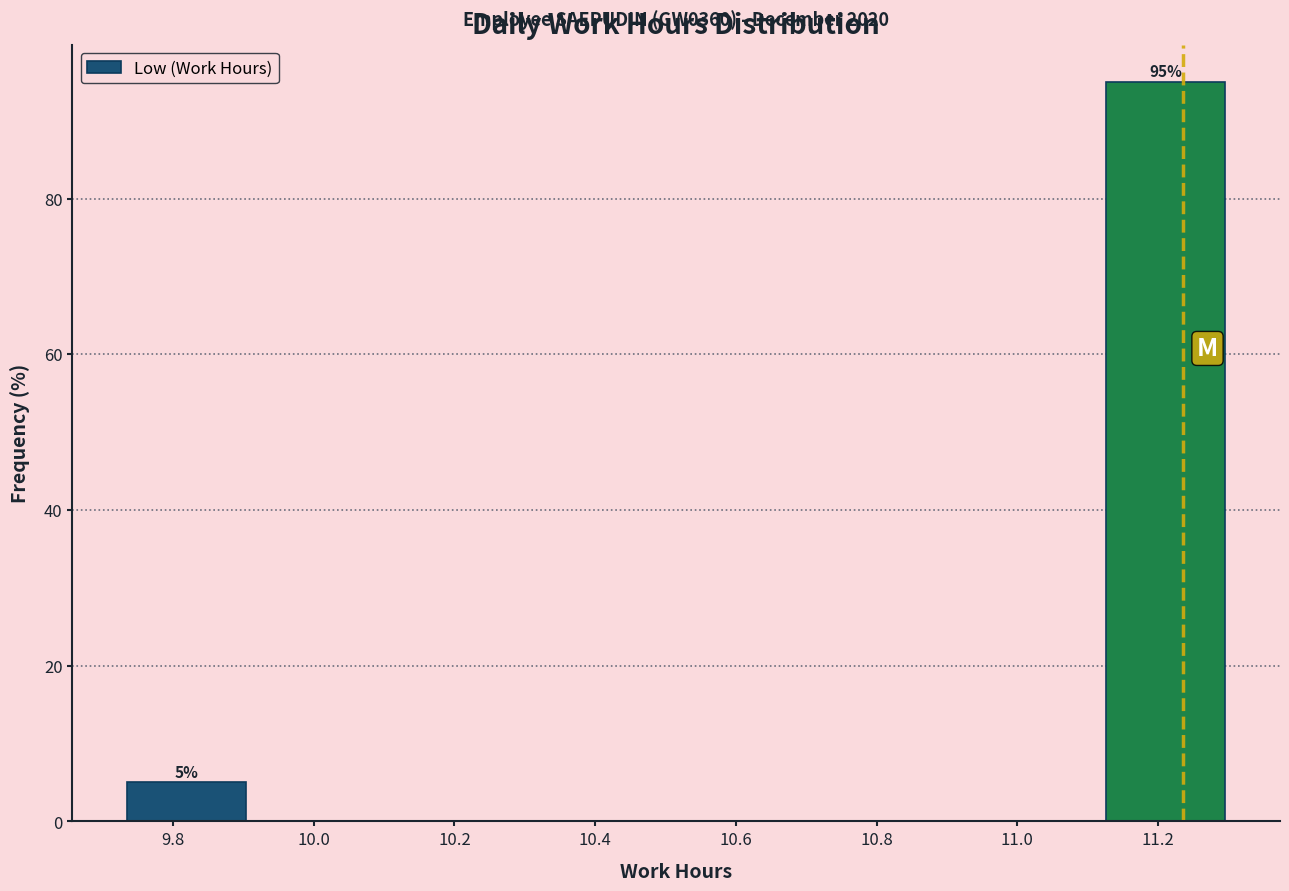

Which range on the x-axis has the tallest bar?

11.12 to 11.32